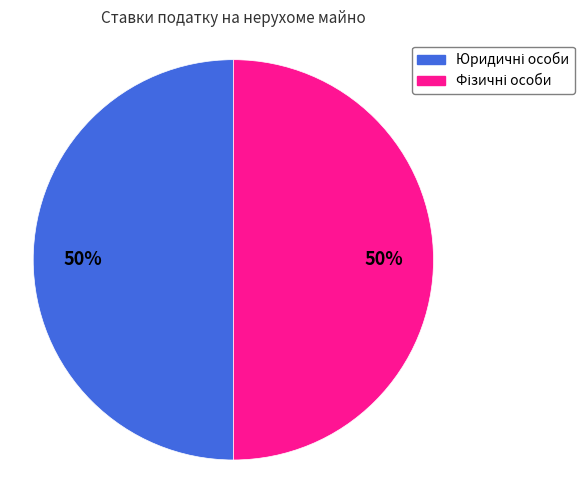

To the nearest percent, what is the average slice percentage?

50%